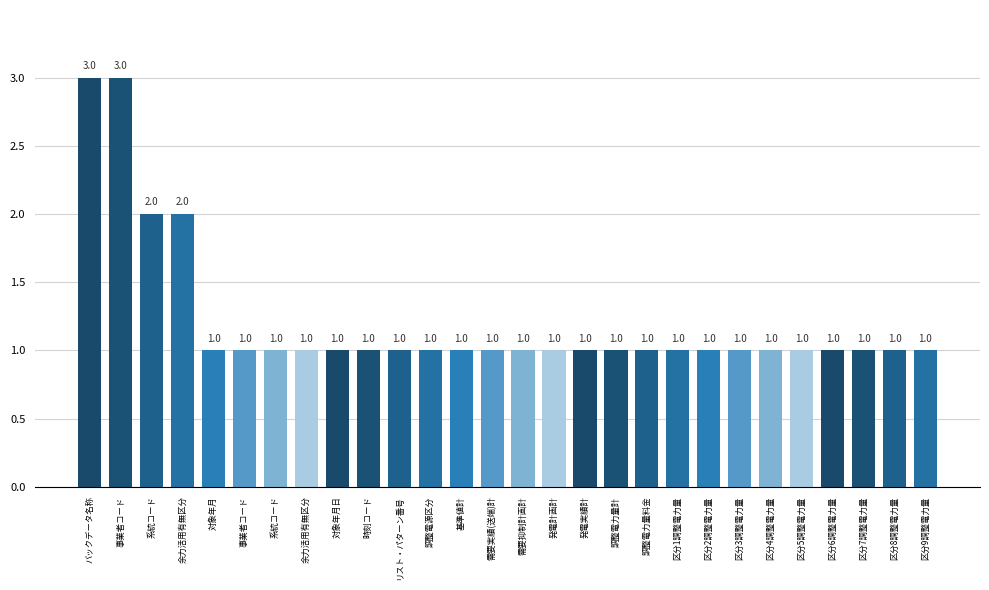

How many data points are above 1?

4